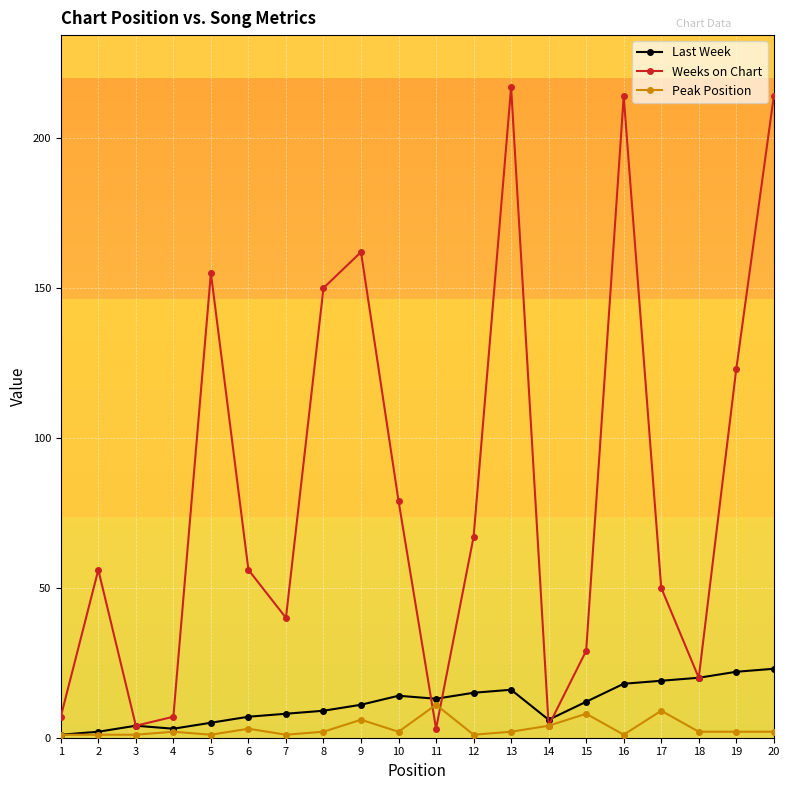

What value does the Weeks on Chart series have at 3, to the nearest 5?

5